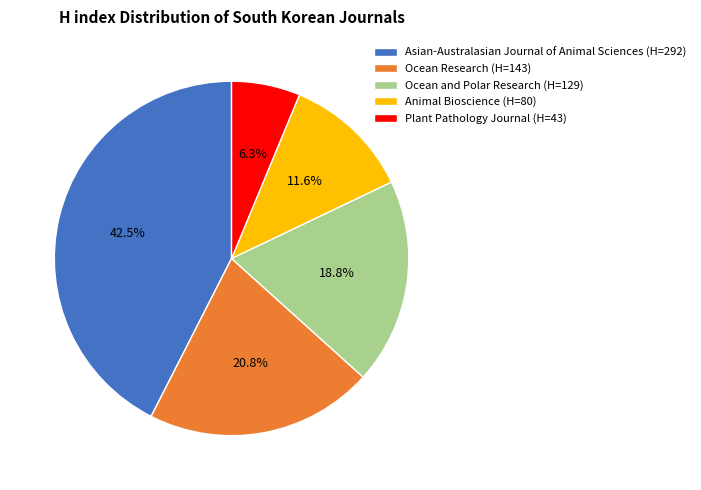

Rank the categories by value from highest to lowest.

Asian-Australasian Journal of Animal Sciences, Ocean Research, Ocean and Polar Research, Animal Bioscience, Plant Pathology Journal